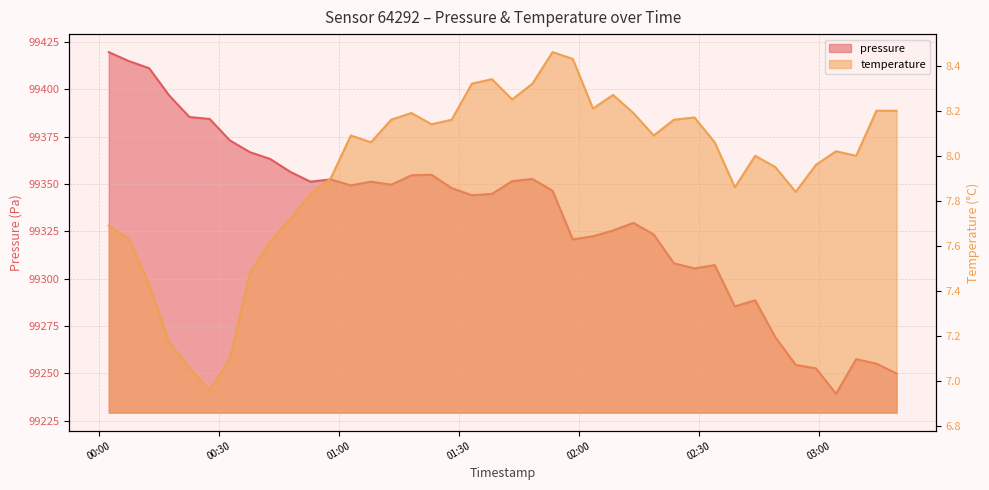

At which label does pressure reach its peak?

2023-12-29T00:02:28